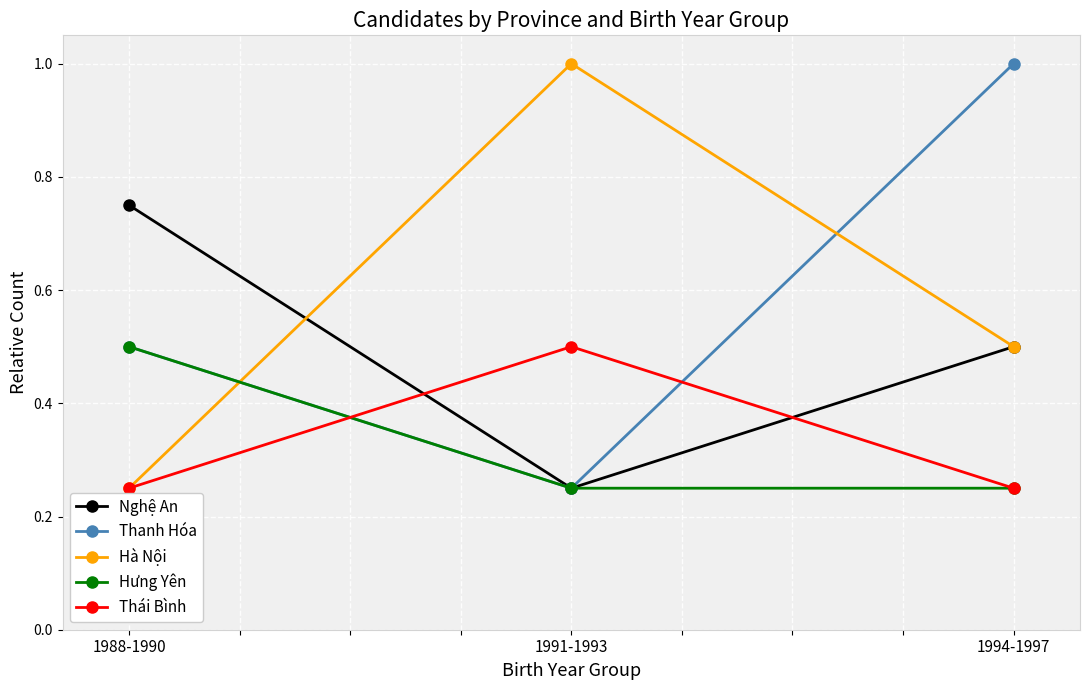

Which series changed the most between 1988-1990 and 1991-1993?

Hà Nội